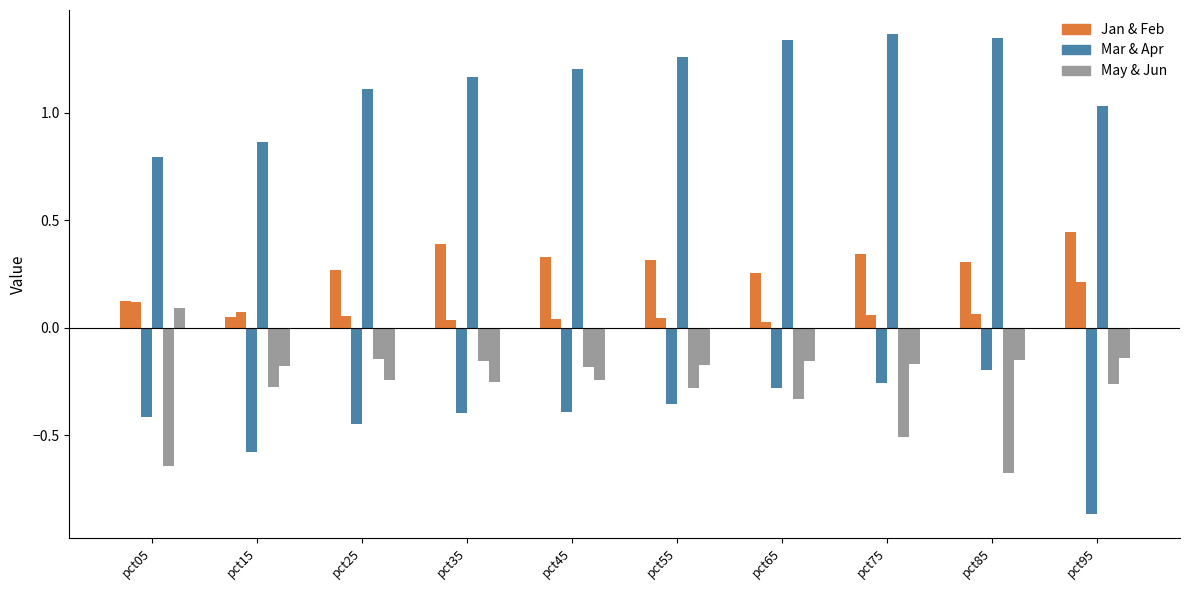

Reading left to right, list all the values displayed in this chart.

Jan: 0.1	0.1	0.3	0.4	0.3	0.3	0.3	0.3	0.3	0.4
Feb: 0.1	0.1	0.1	0.0	0.0	0.0	0.0	0.1	0.1	0.2
Mar: -0.4	-0.6	-0.5	-0.4	-0.4	-0.4	-0.3	-0.3	-0.2	-0.9
Apr: 0.8	0.9	1.1	1.2	1.2	1.3	1.3	1.4	1.3	1.0
May: -0.6	-0.3	-0.1	-0.2	-0.2	-0.3	-0.3	-0.5	-0.7	-0.3
Jun: 0.1	-0.2	-0.2	-0.3	-0.2	-0.2	-0.2	-0.2	-0.2	-0.1